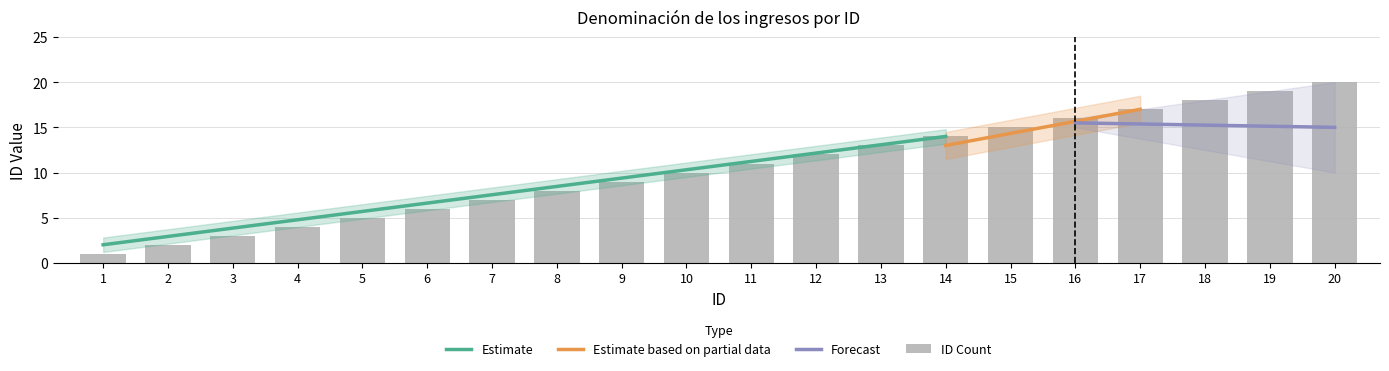

How many values are below 11?

10